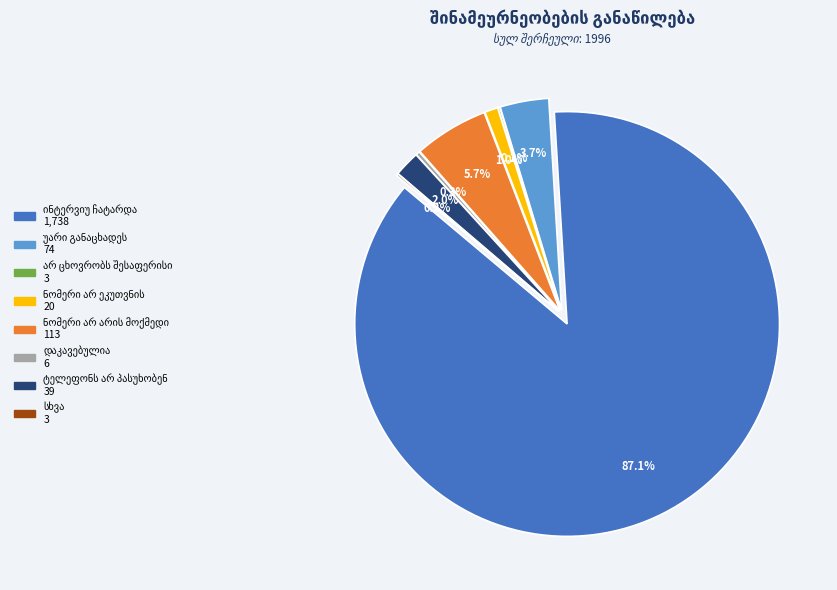

Is there a majority slice in this chart?

Yes